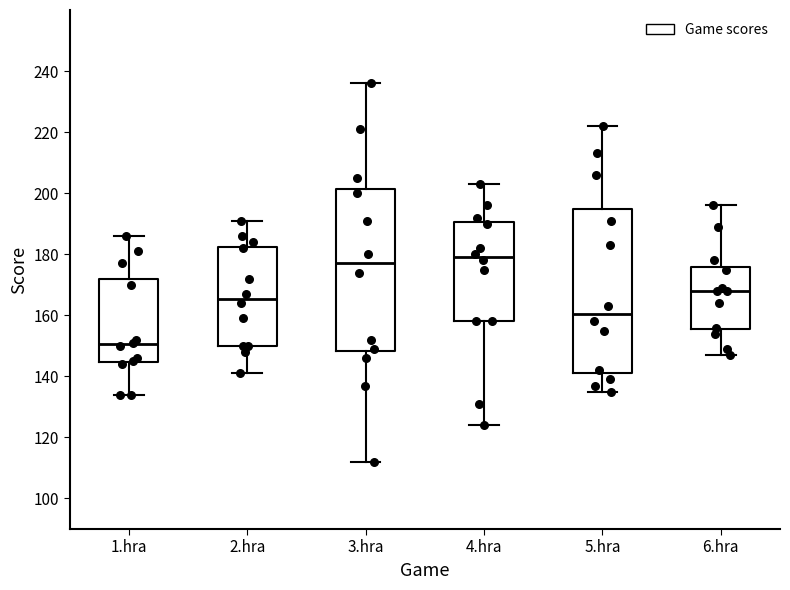

Where does the lower whisker of the box for 3.hra end on the y-axis? The values are not printed on the chart, so give them approximately, as read against the axis.

112